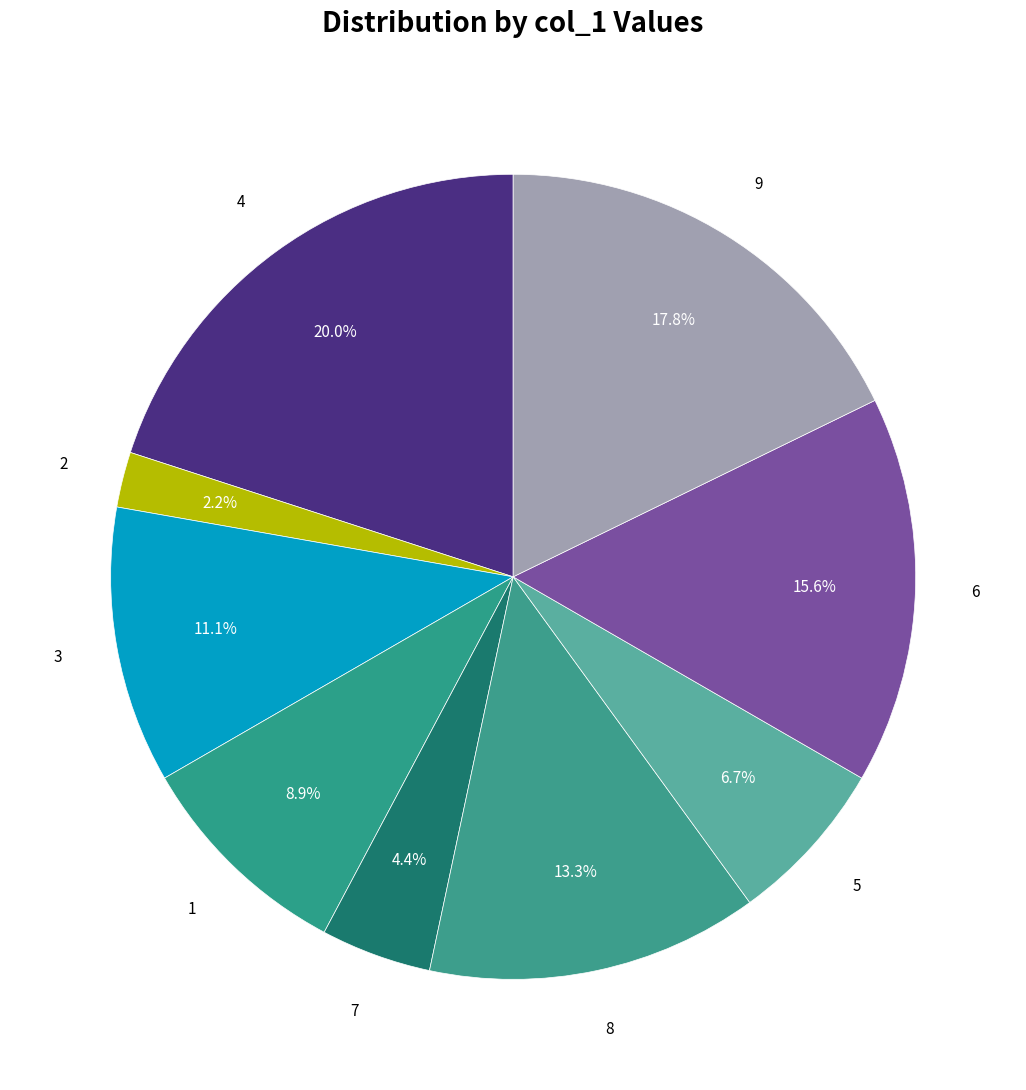

How many segments does this pie chart have?

9